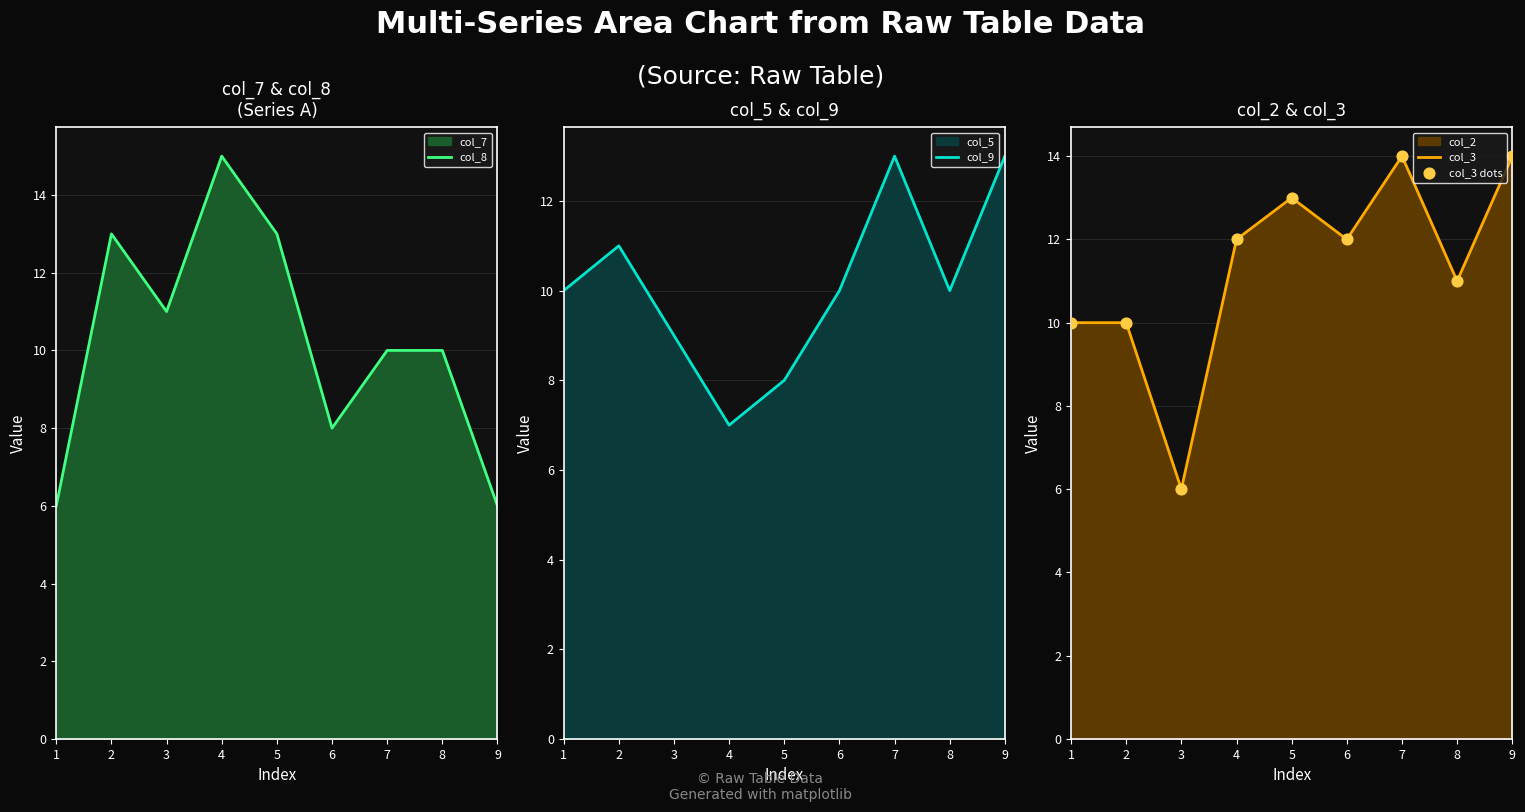

What is the total value across all series at 5?

47